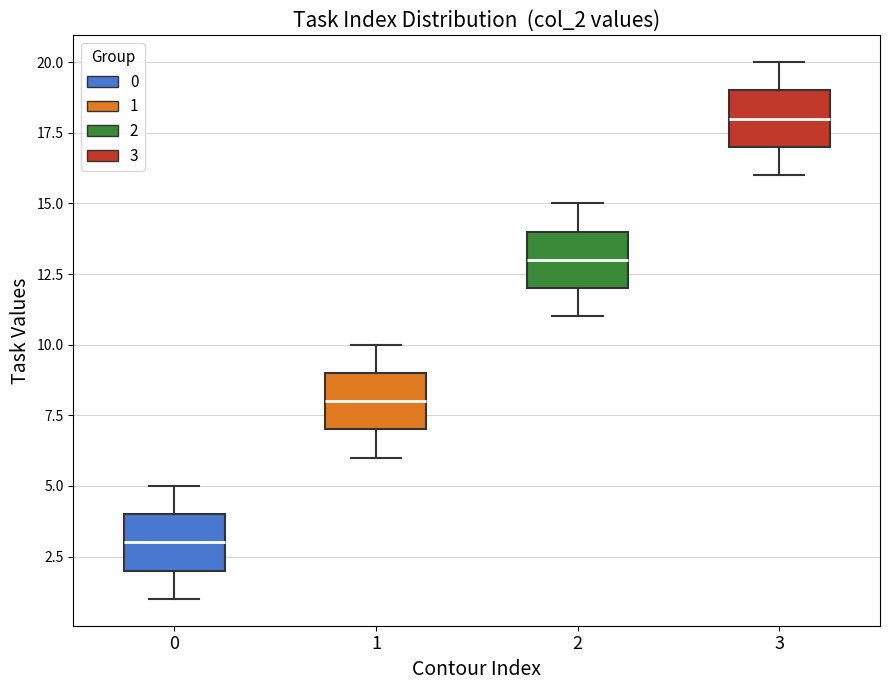

Which box's median line is the lowest?

0